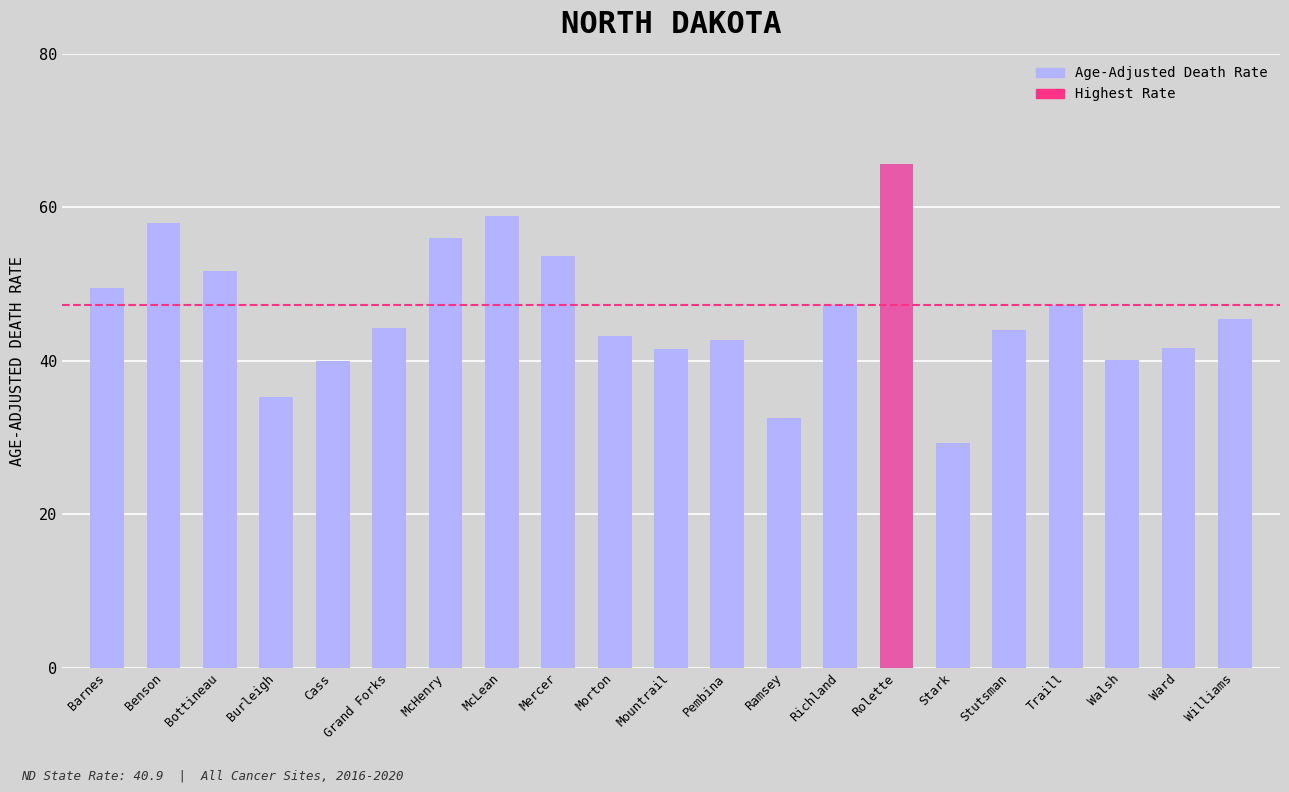

The chart shows a value of 68.2 at Walsh. True or false?

False